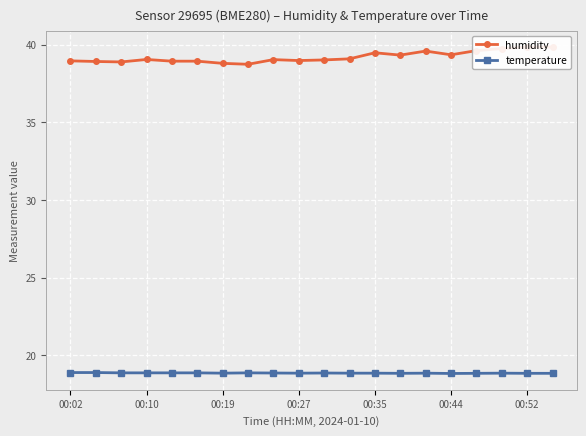

What is the average value of the humidity series?

39.2